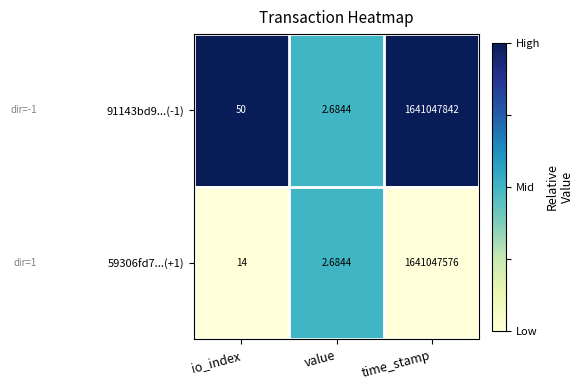

Is the value of 59306fd7...(+1) at value greater than the value of 91143bd9...(-1) at time_stamp?

No